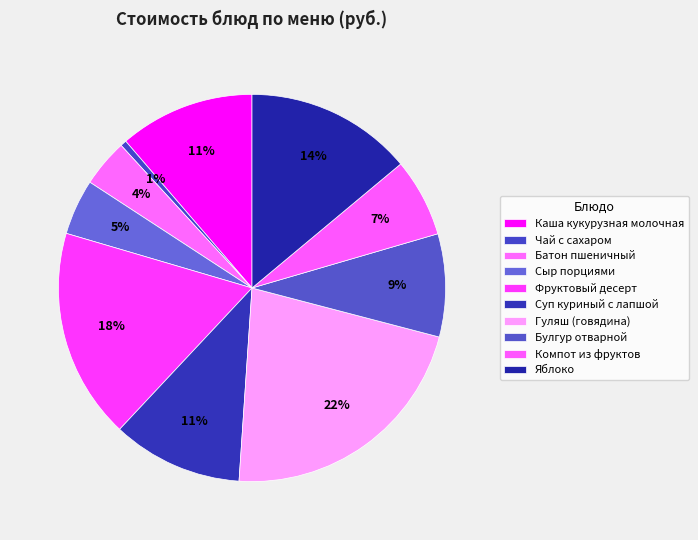

How many slices are in this pie chart?

10